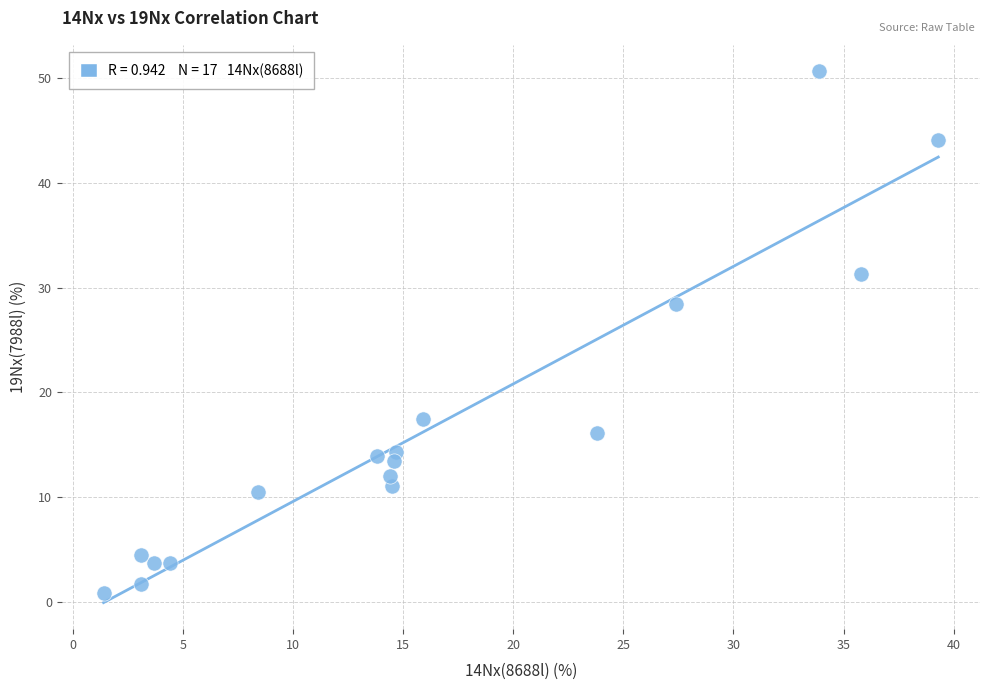

What is the range of Y values (max minus min)?

49.7